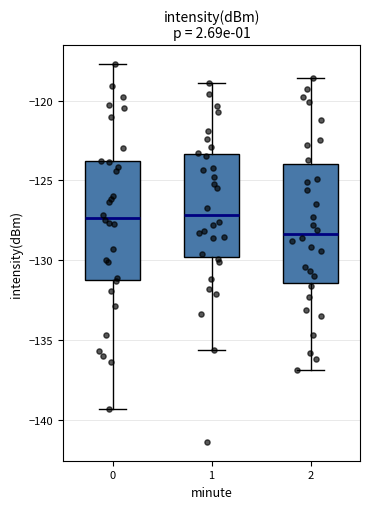

Where is the lower edge of the box at x = 2 on the y-axis? The values are not printed on the chart, so give them approximately, as read against the axis.

-131.5